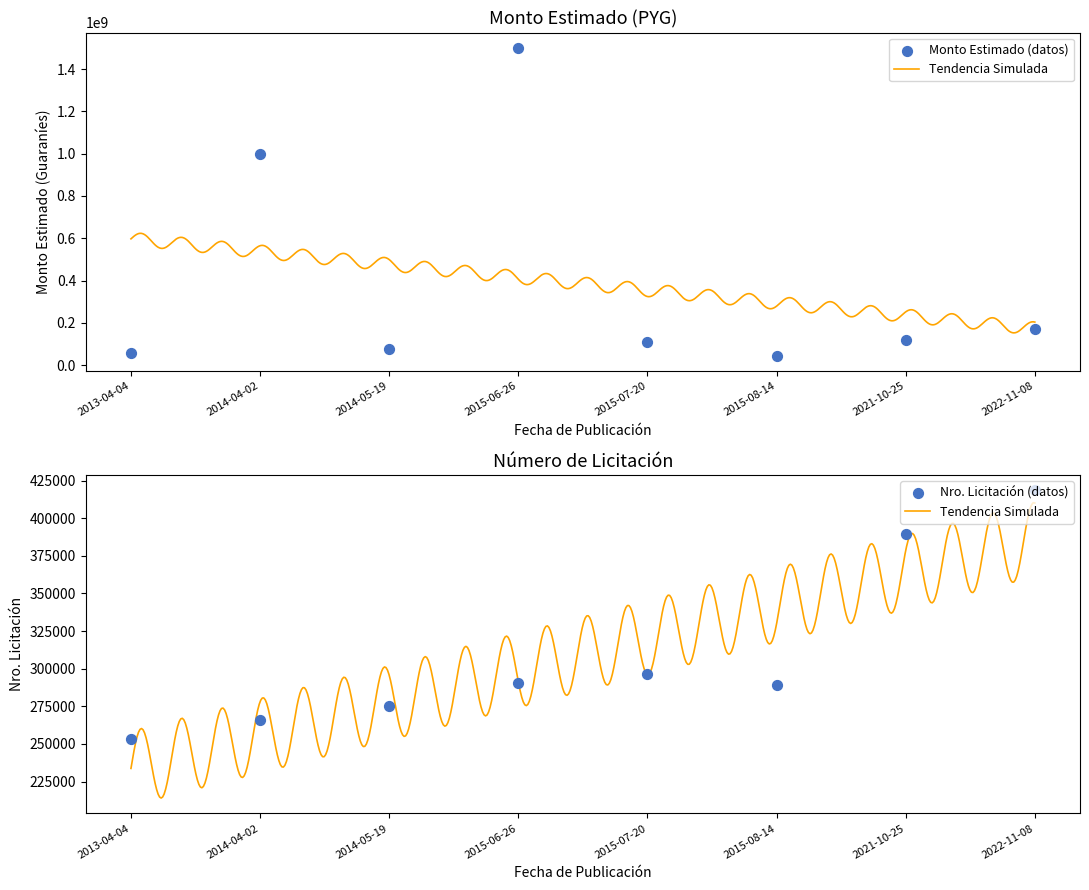

At how many categories does at least one series exceed 279882834?

2